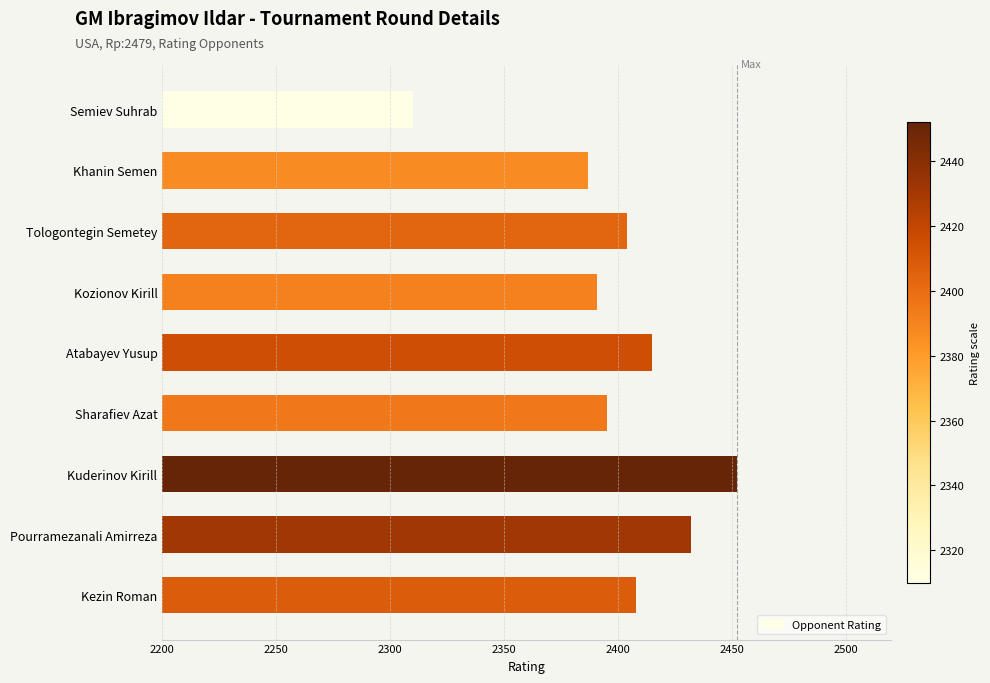

Where is the data nearest to the value 2381?

Khanin Semen